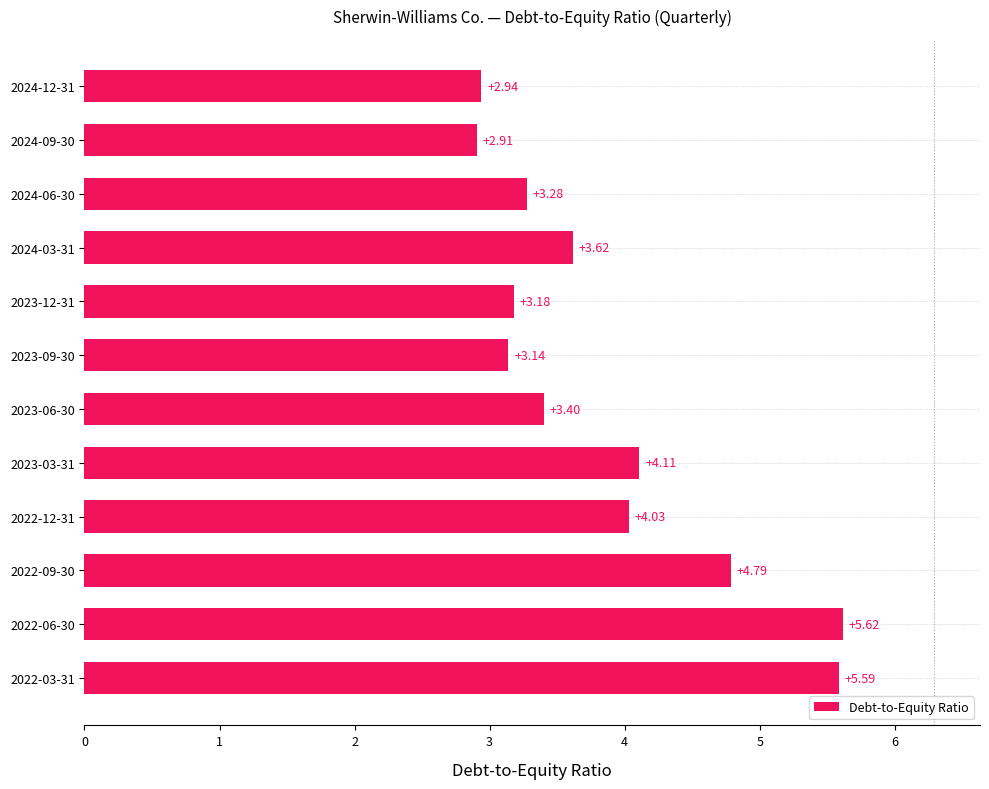

List the labels in order of value, smallest first.

2024-09-30, 2024-12-31, 2023-09-30, 2023-12-31, 2024-06-30, 2023-06-30, 2024-03-31, 2022-12-31, 2023-03-31, 2022-09-30, 2022-03-31, 2022-06-30